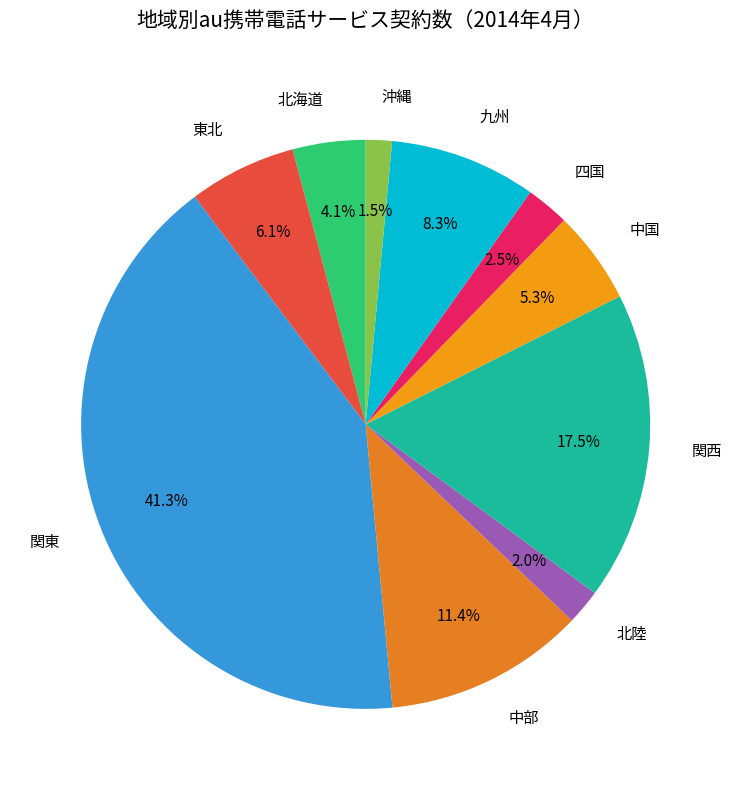

Which slice is the smallest?

沖縄